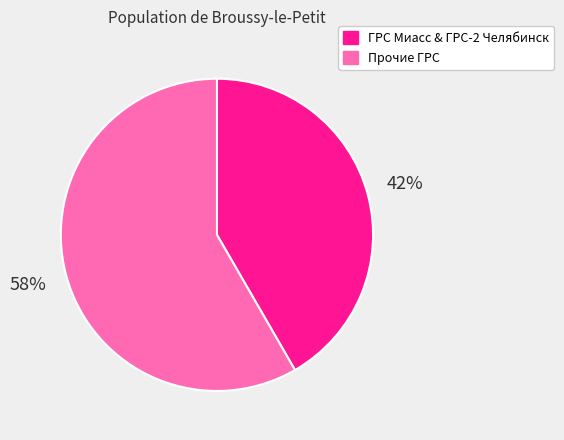

Is there any slice that represents more than half of the pie?

Yes